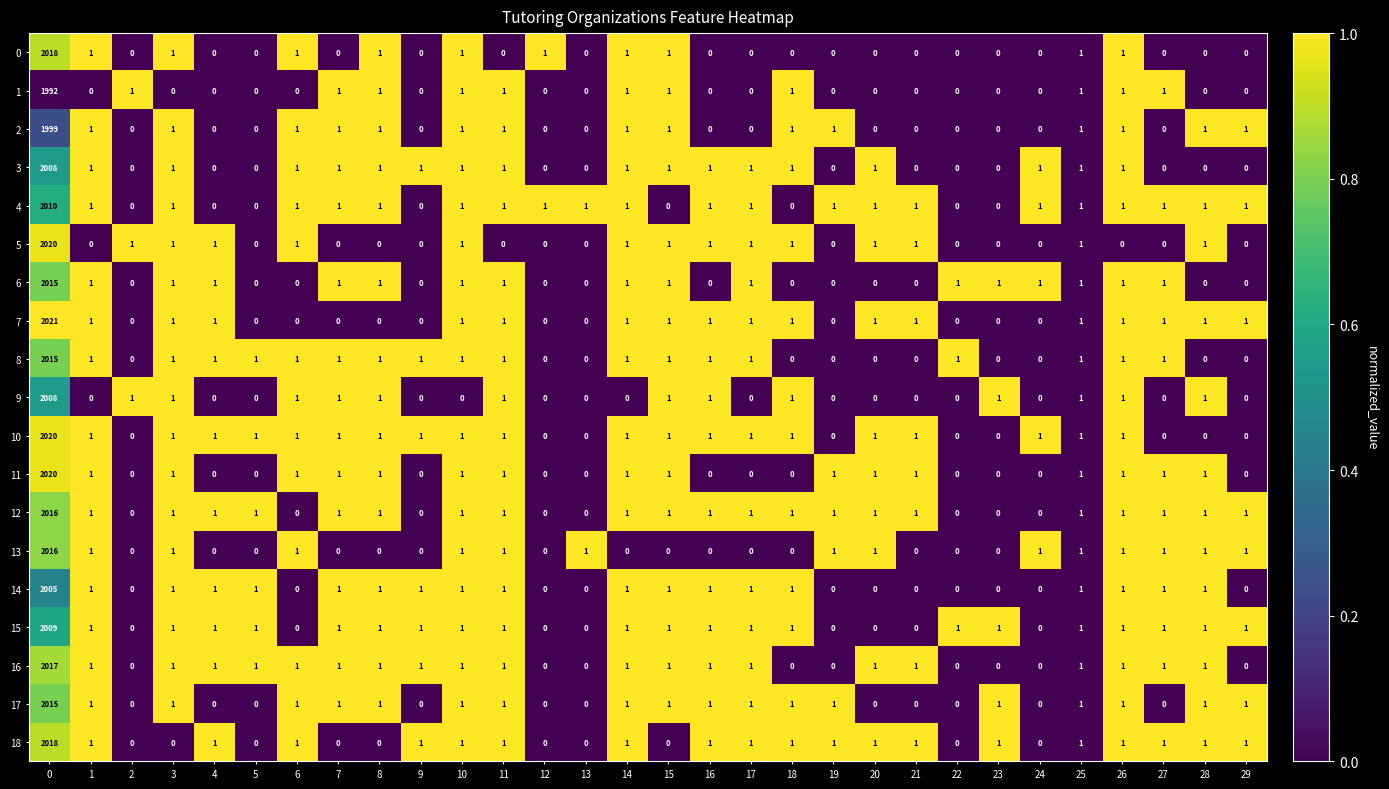

Which series has the widest spread of values?

7